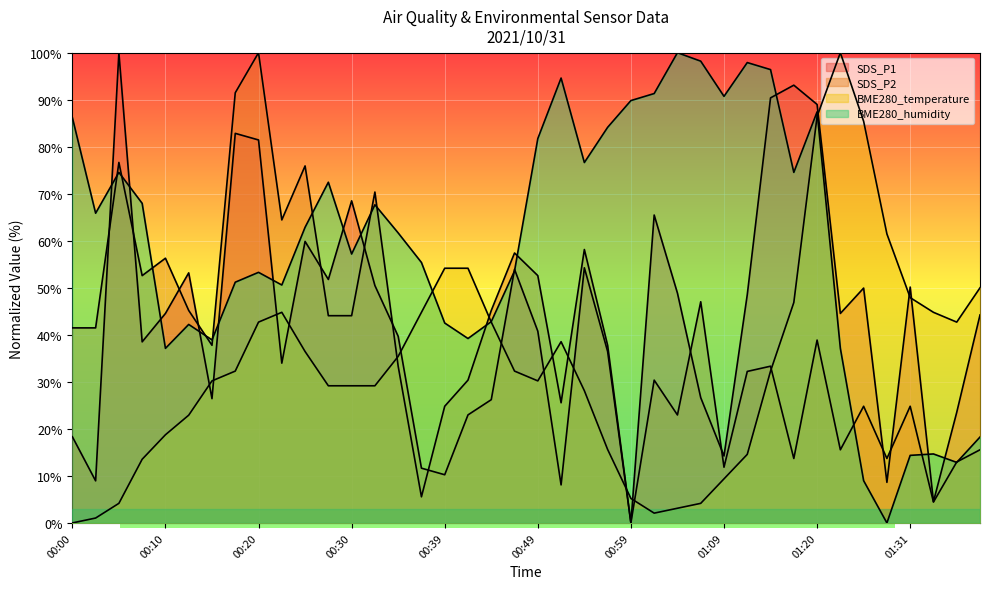

Count the number of categories in the chart.

40